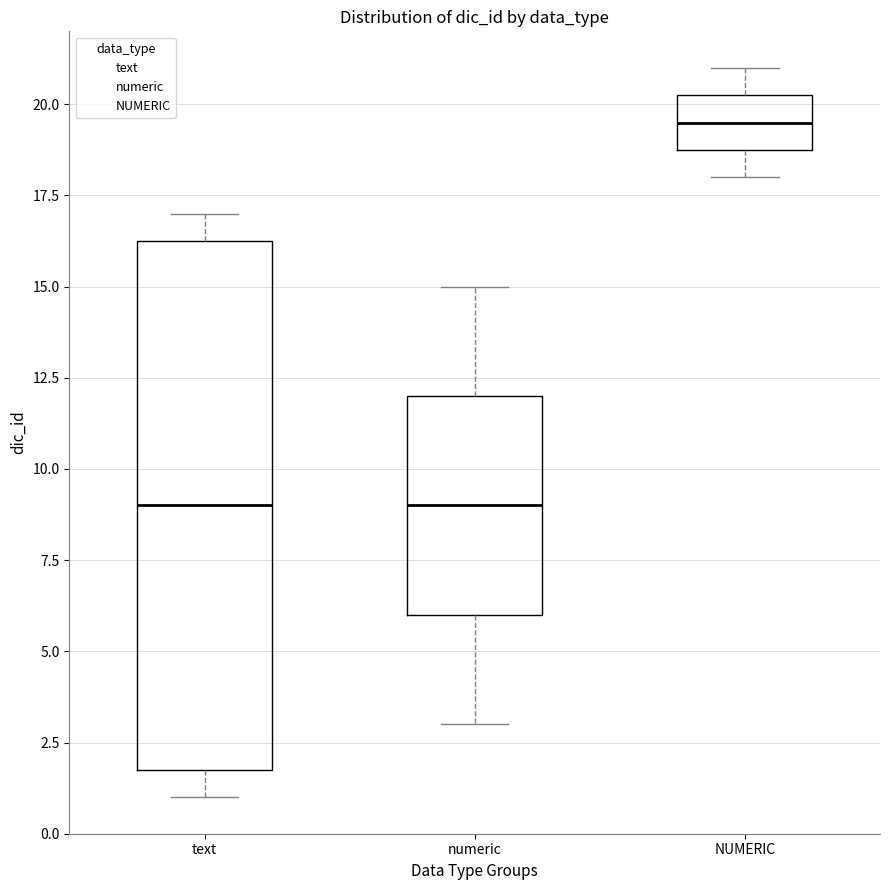

Where does the median line of the box for numeric sit on the y-axis? The values are not printed on the chart, so give them approximately, as read against the axis.

9.0